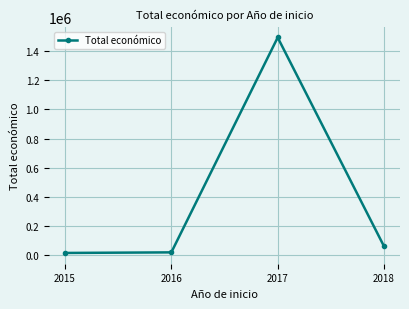

True or false: there are more than 1 points higher than both neighbors.

False